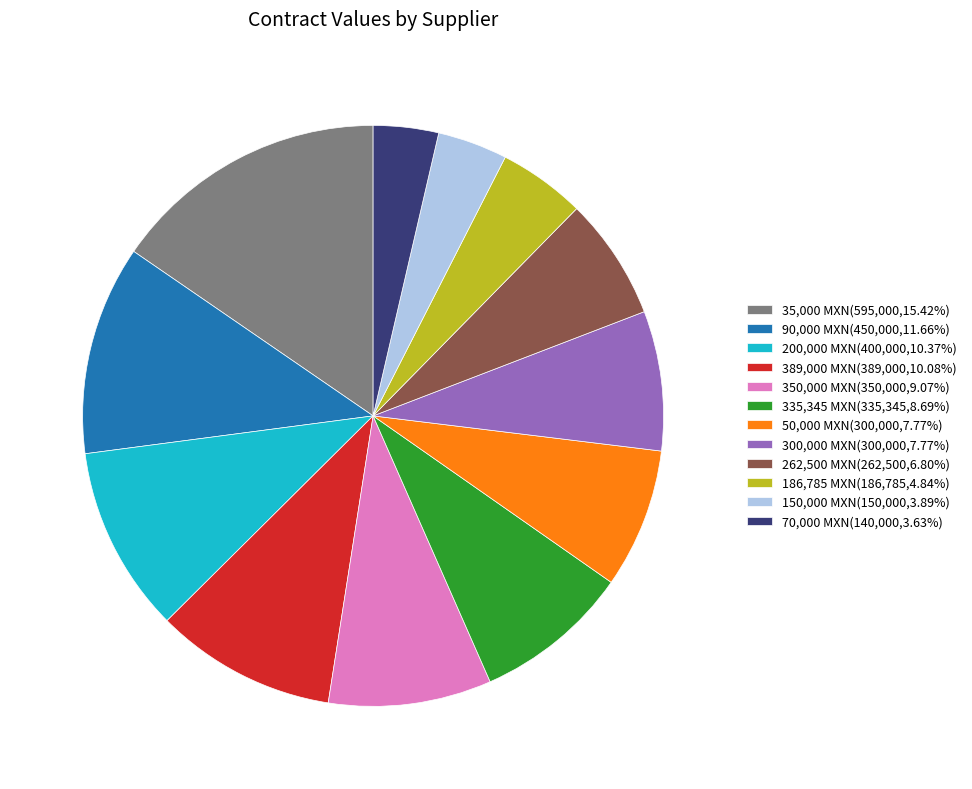

Is the sum of 300,000 MXN(300,000,7.77%) and 389,000 MXN(389,000,10.08%) greater than half?

No